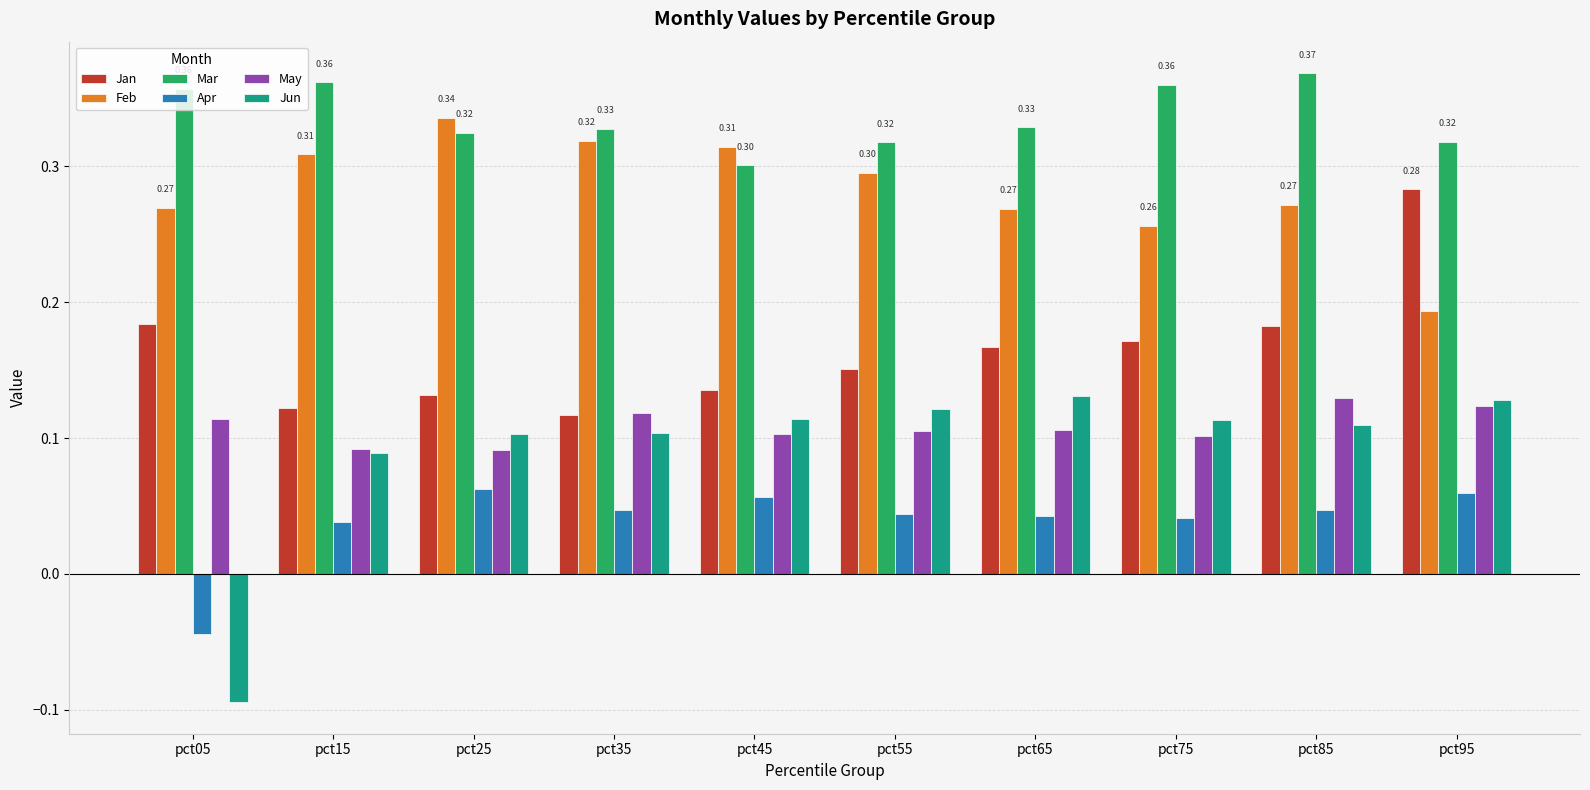

Is it true that Jun equals 0.2 at pct45?

False